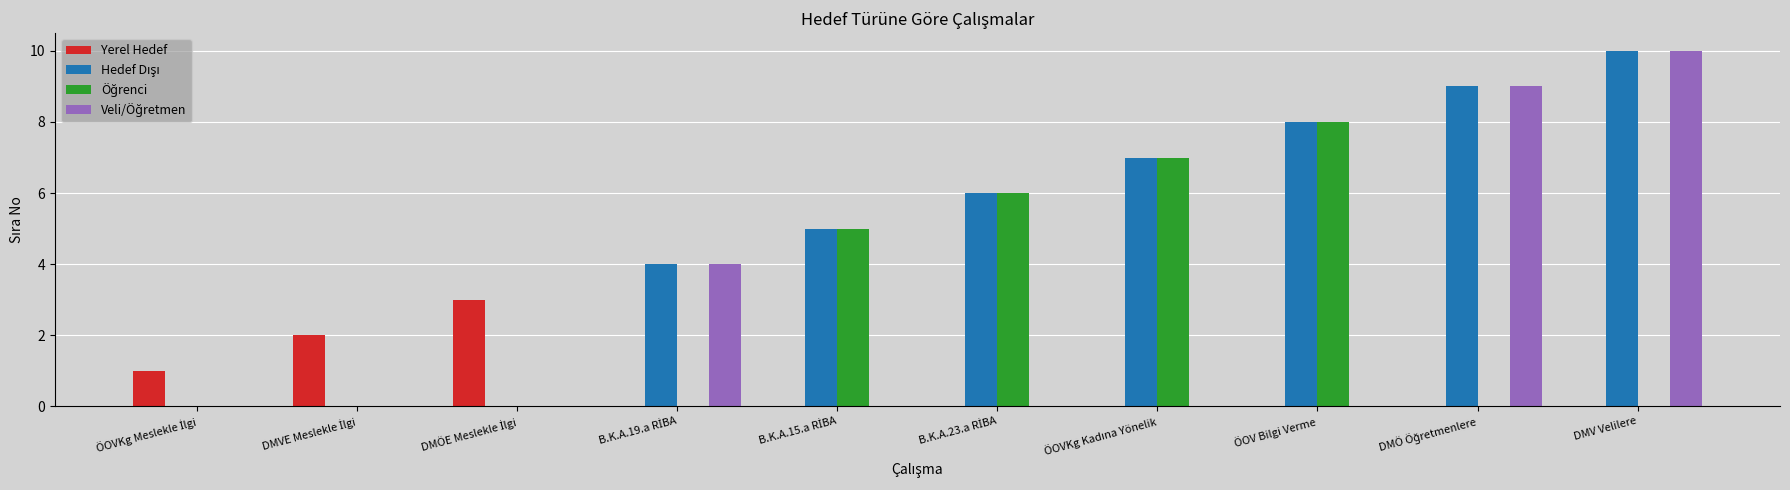

Which category has the highest value across all series?

DMV Velilere